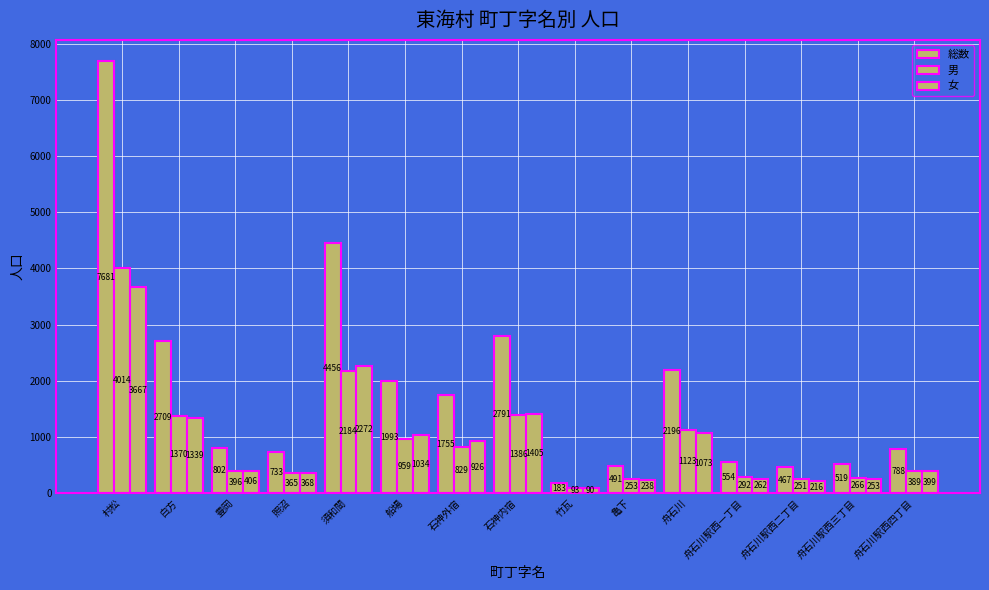

How many bars are there in total?

45